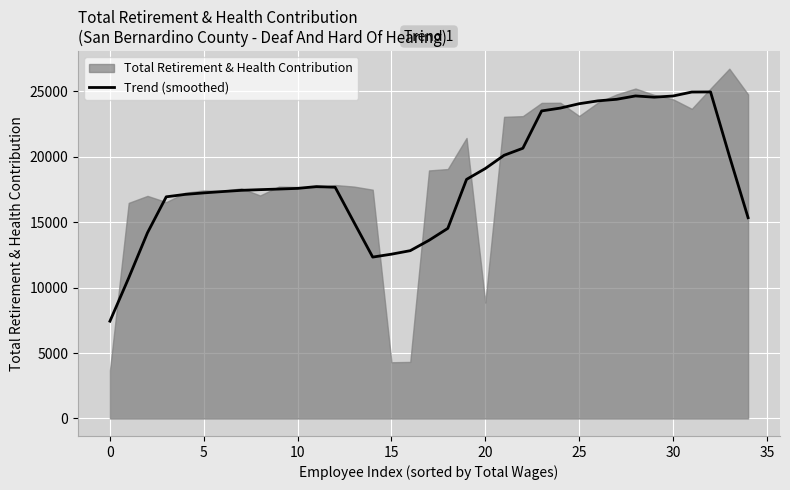

What is the value of the 13th point from the left?

17661.0